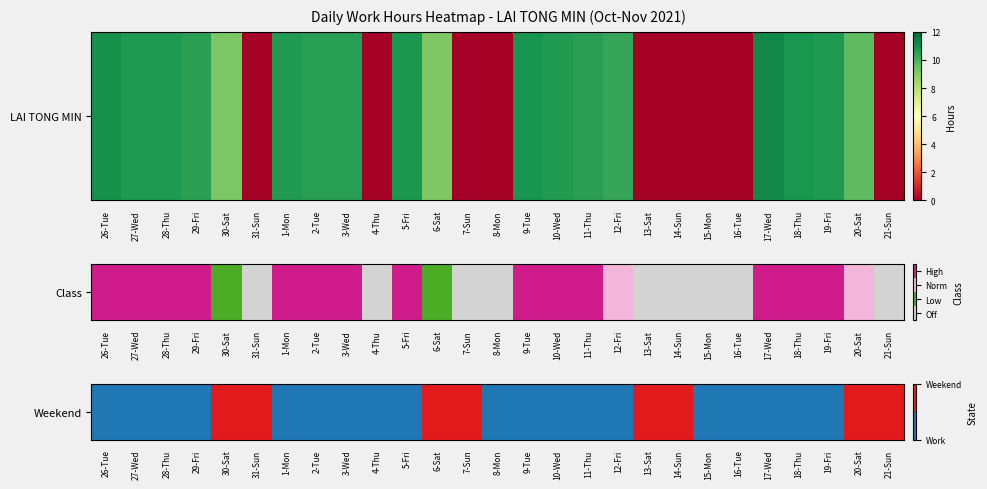

True or false: the data shows 1 at 31-Sun.

True